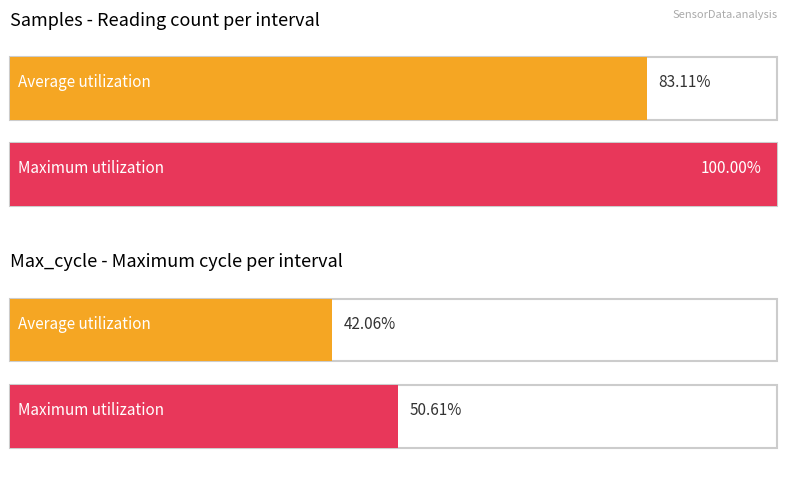

Which series has the largest total across all categories?

Samples